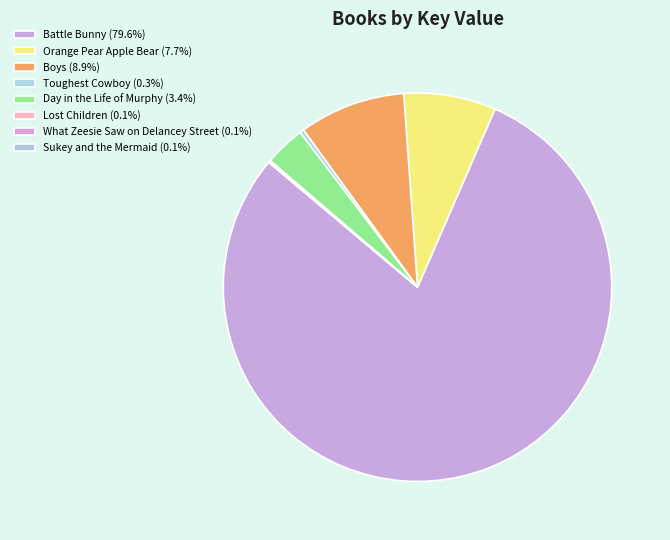

Is there any slice that represents more than half of the pie?

Yes